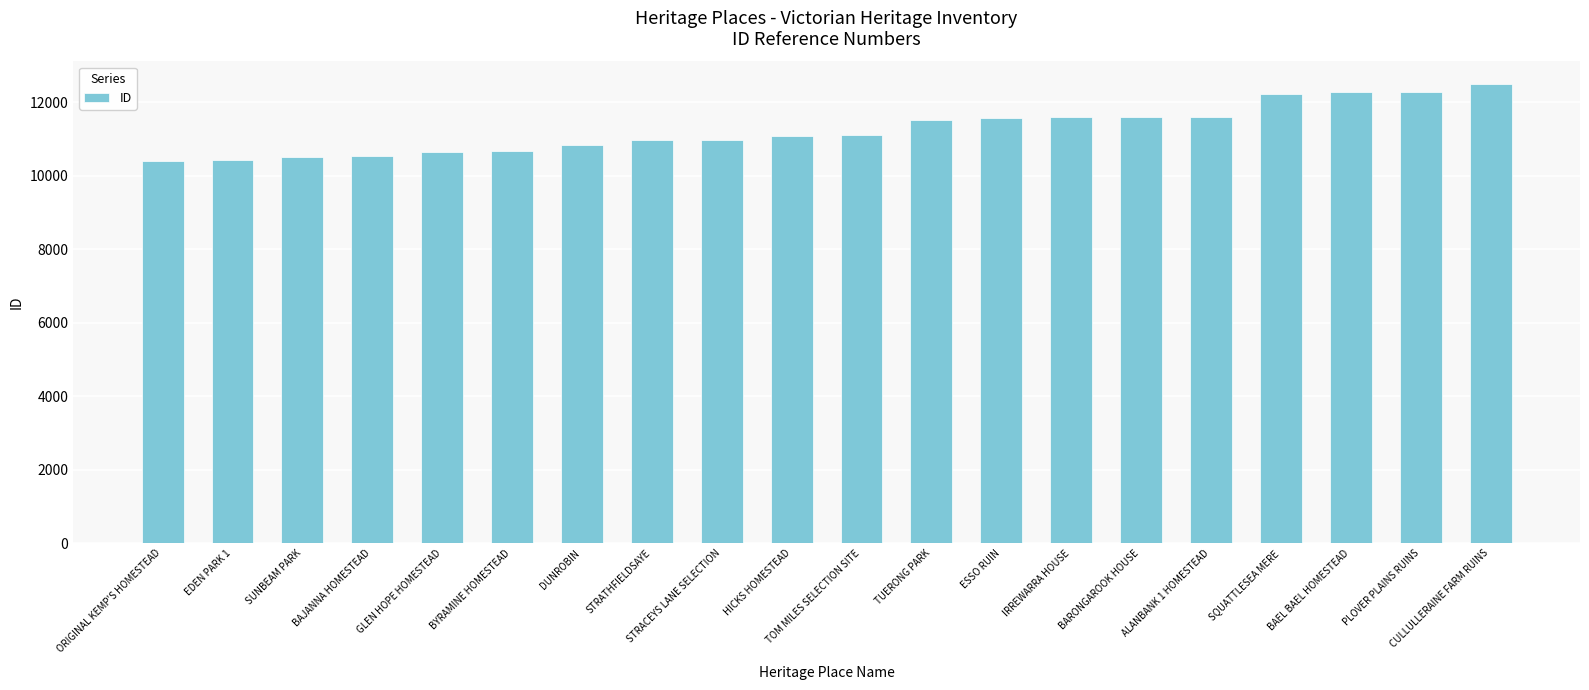

True or false: the data shows 17226 at DUNROBIN.

False